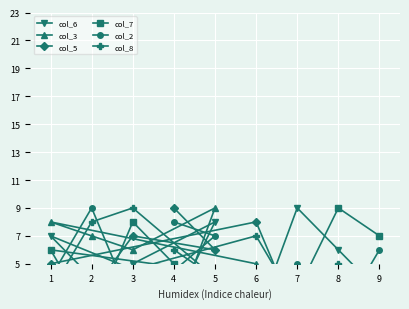

At which category does the chart reach its peak across all series?

7